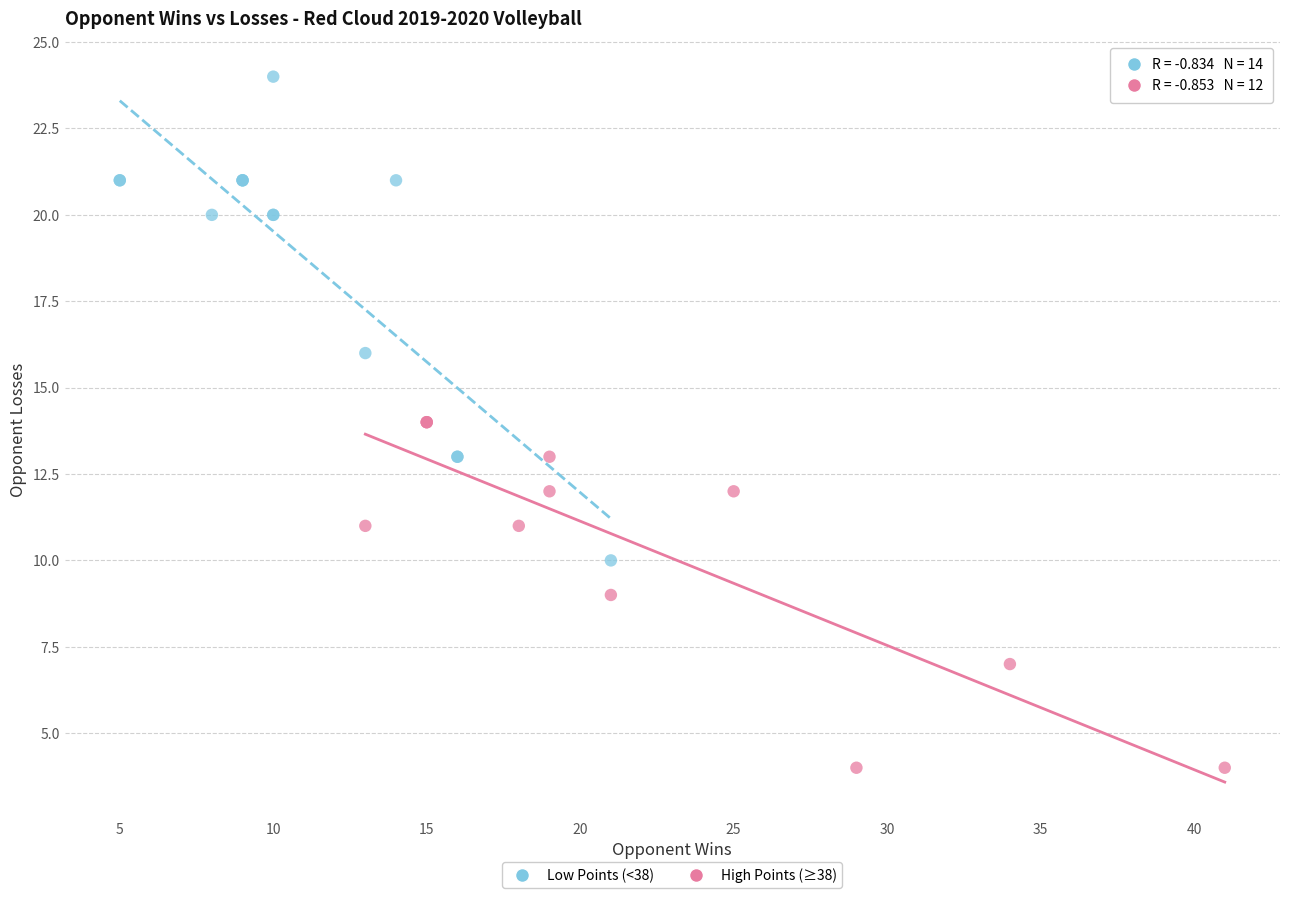

Which series reaches the minimum Y coordinate?

High Points (≥38)